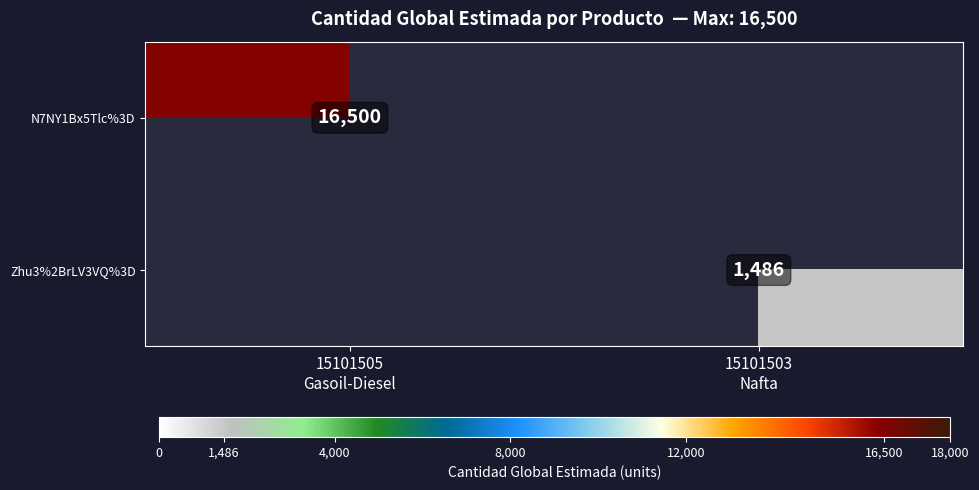

List the labels in order of N7NY1Bx5Tlc%3D value, largest first.

15101505 Gasoil-Diesel, 15101503 Nafta